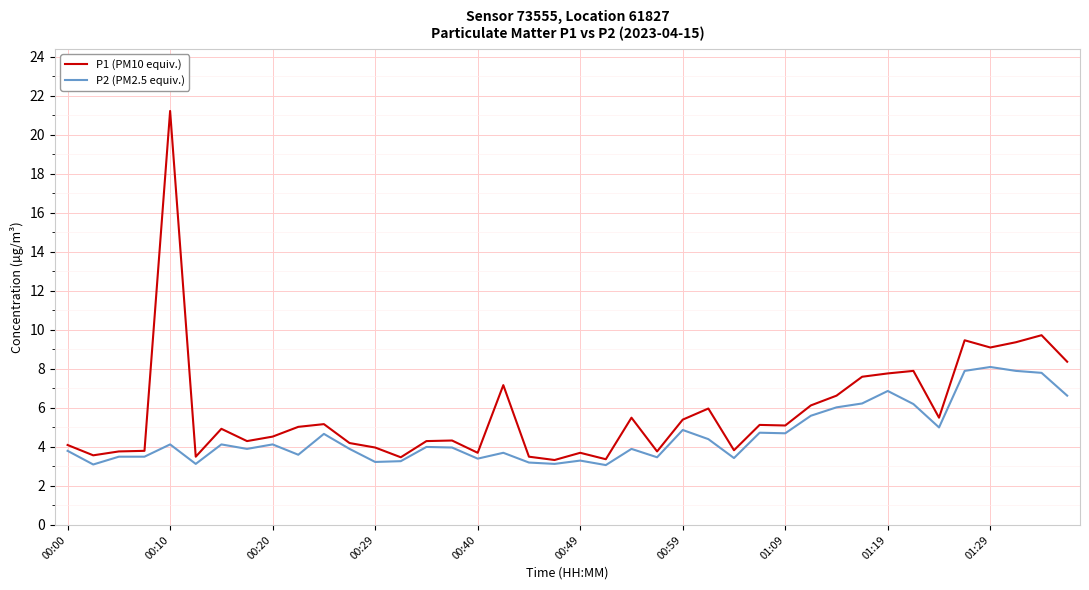

What is the difference between the second highest and minimum values in the P1 (PM10 equiv.) series?

6.4